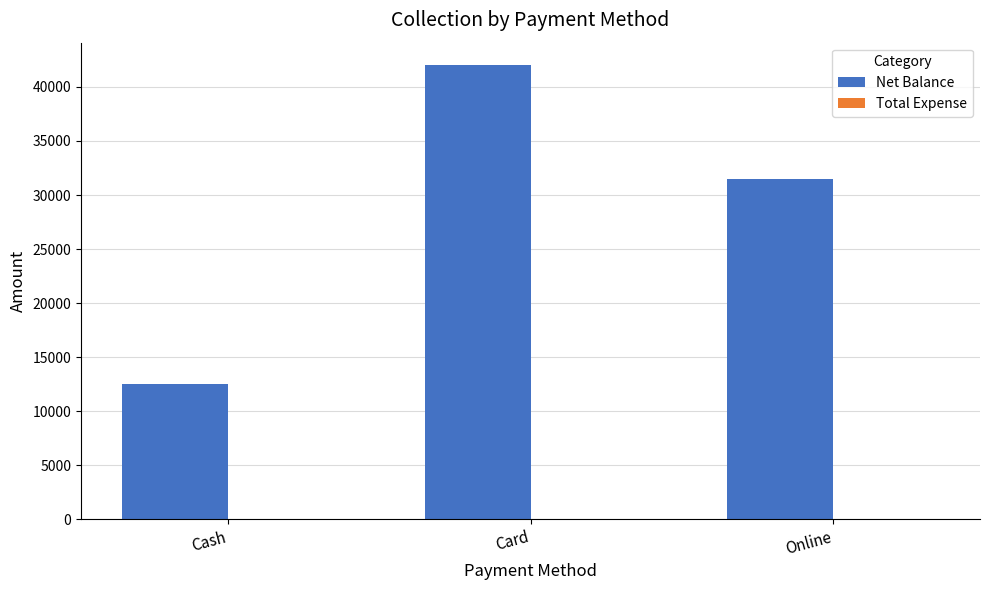

Reading right to left, list all the values displayed in this chart.

Online=31500	Card=42000	Cash=12500